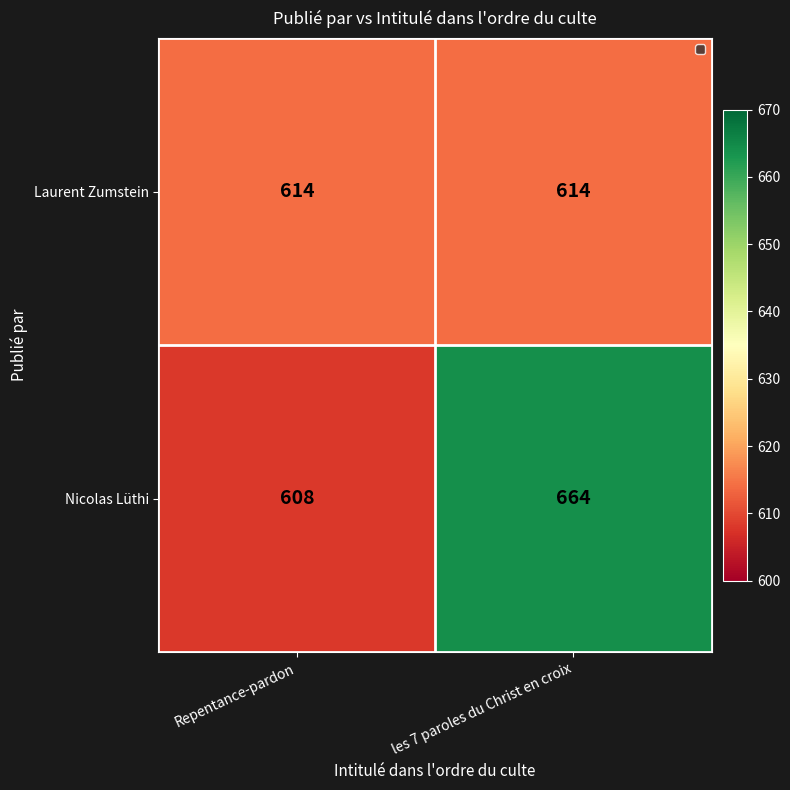

At which category is the sum across all series the highest?

les 7 paroles du Christ en croix